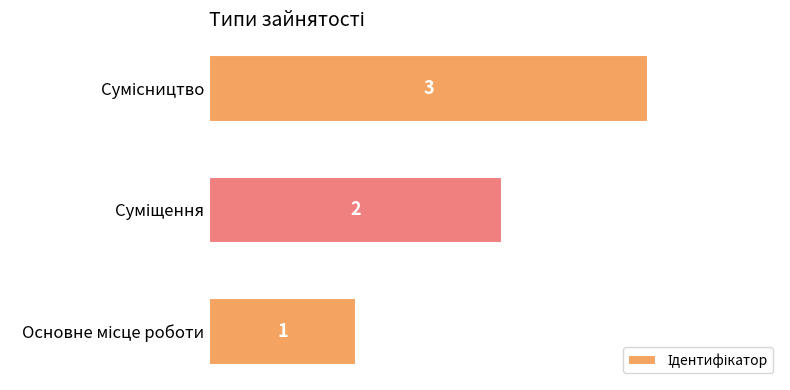

What is the greatest value displayed?

3